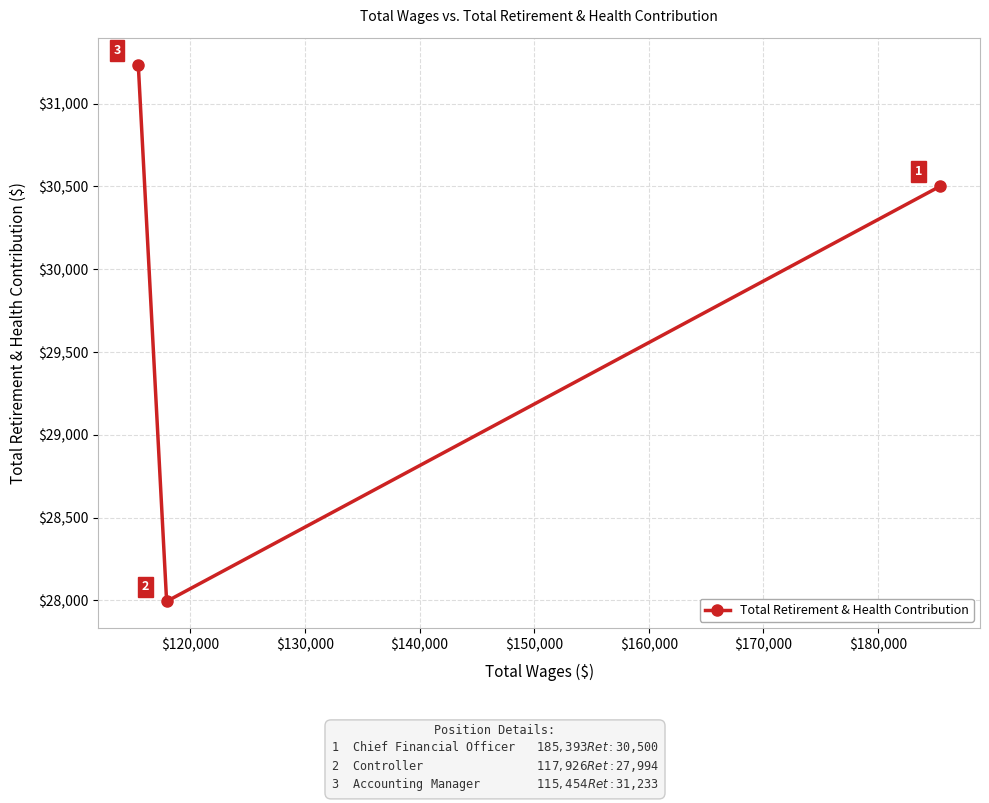

Reading left to right, what are all the values shown in this chart?

31233	27994	30500